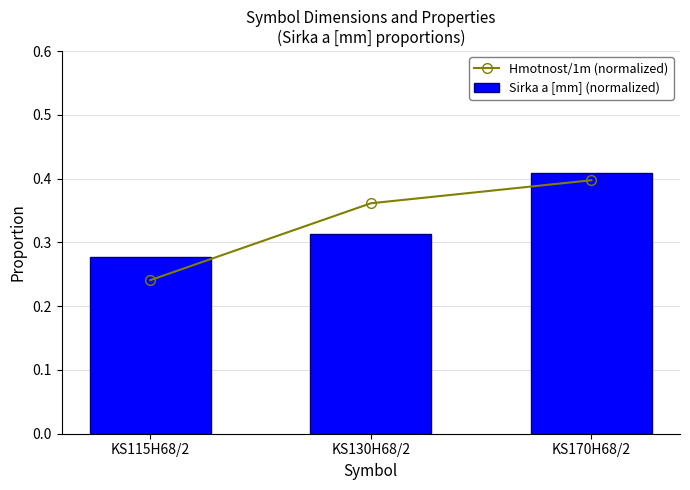

What is the difference between the maximum and minimum values in the Hmotnost/1m (normalized) series?

0.2